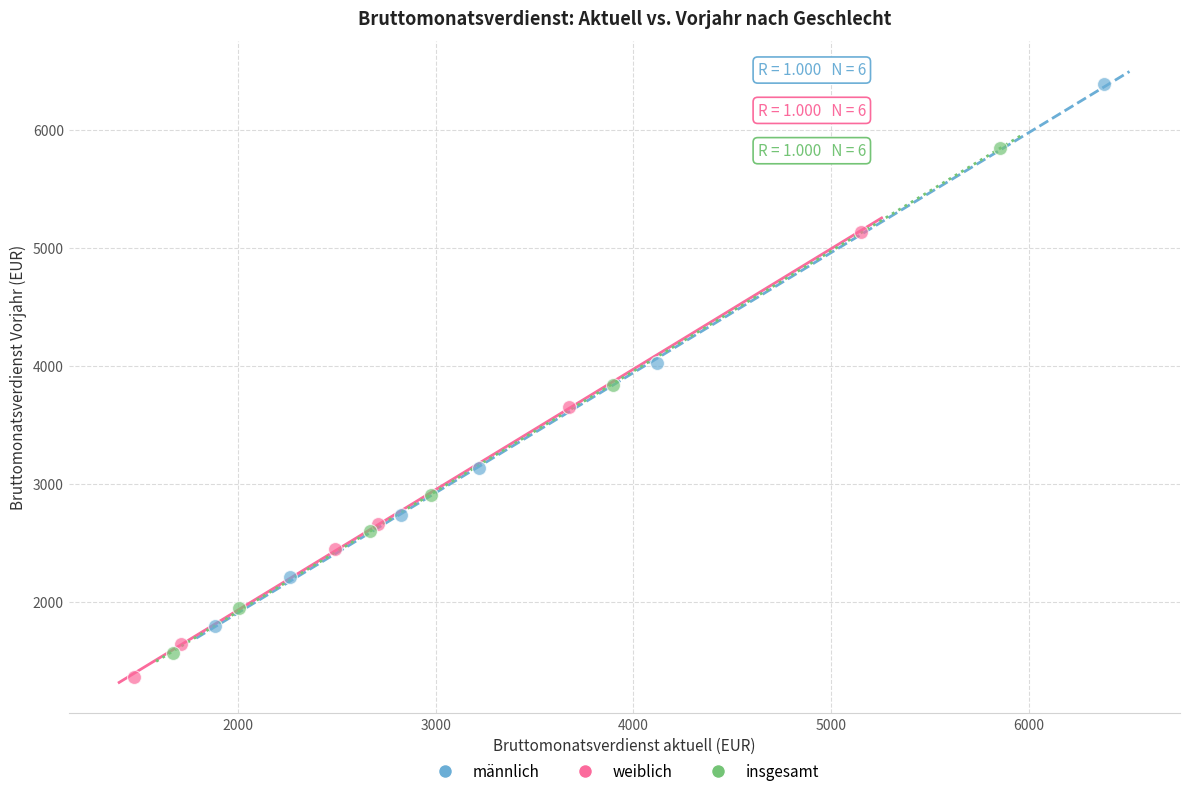

Which series has the largest Y range (max minus min)?

männlich